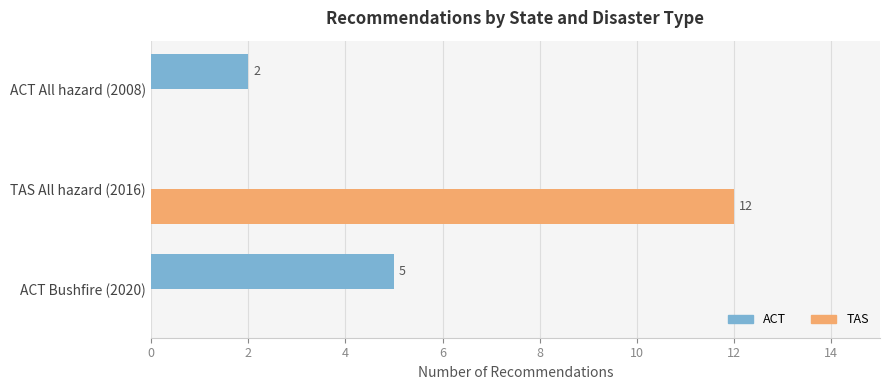

What is the greatest value displayed?

12